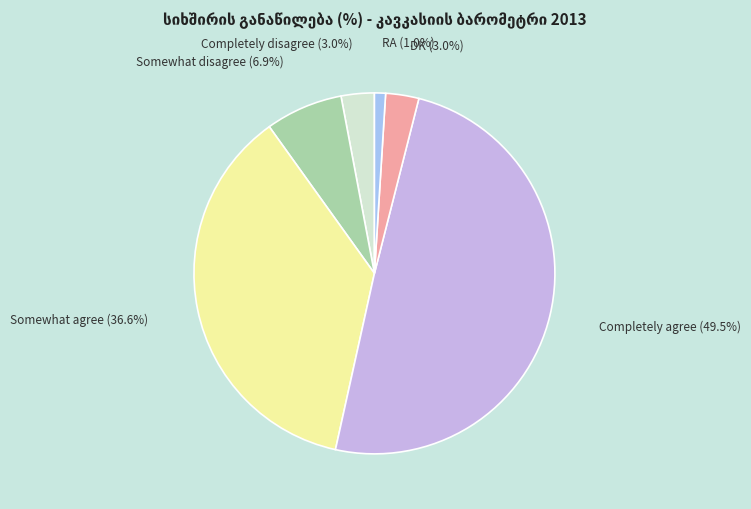

Combined, what portion of the pie is Somewhat disagree and Completely agree?

56.4%